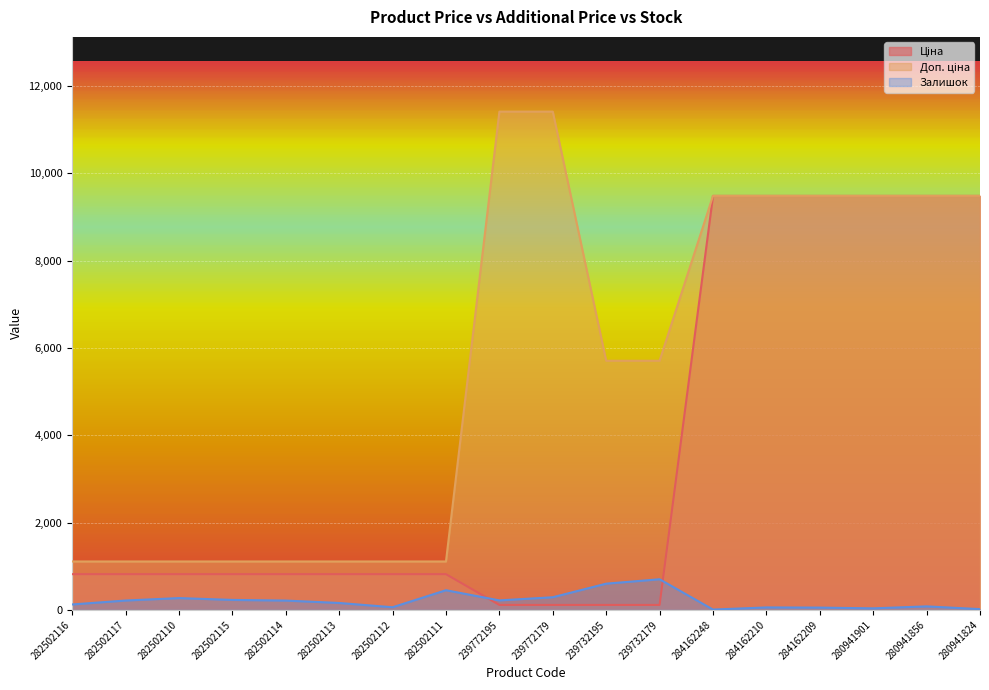

How many categories are shown in the chart?

18